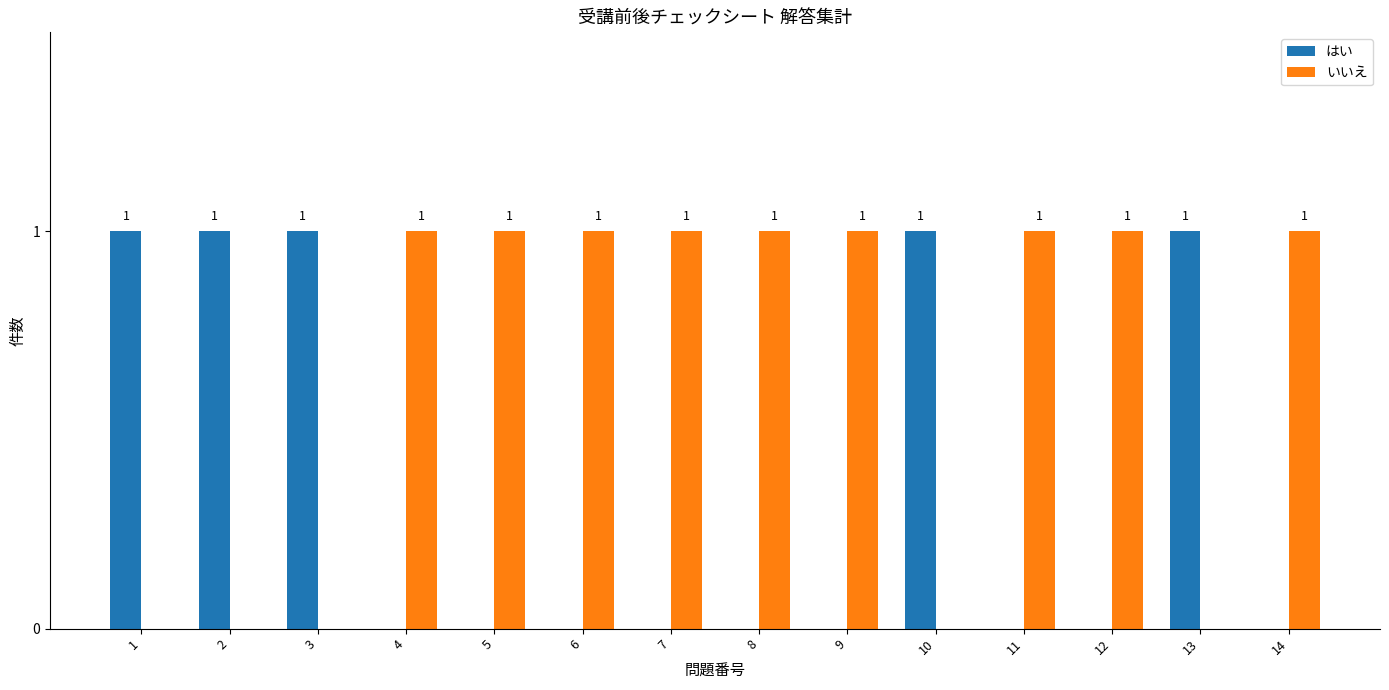

The value of はい at 6 is 0. True or false?

True